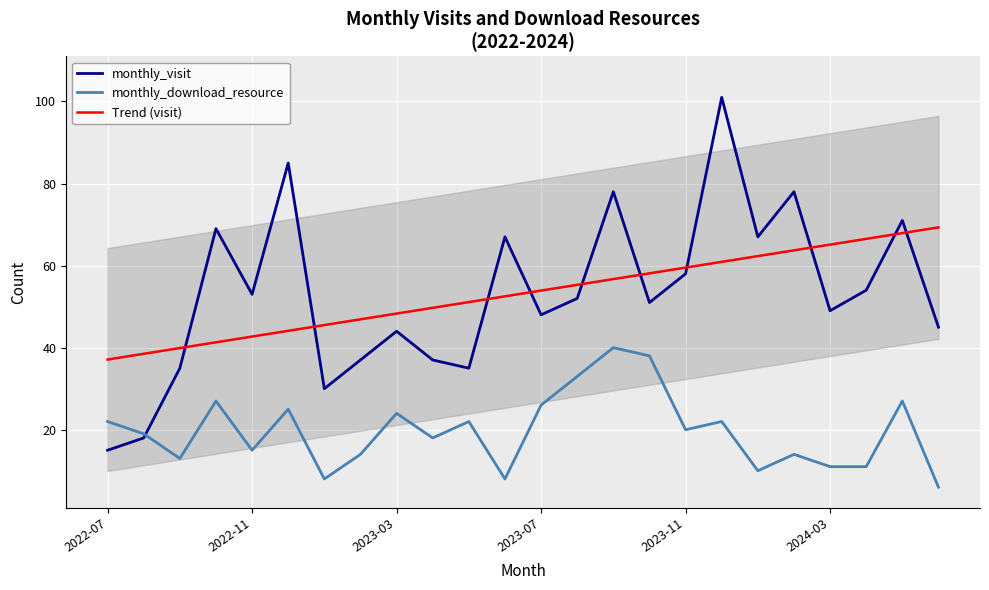

How many data points in monthly_visit are less than 52?

12